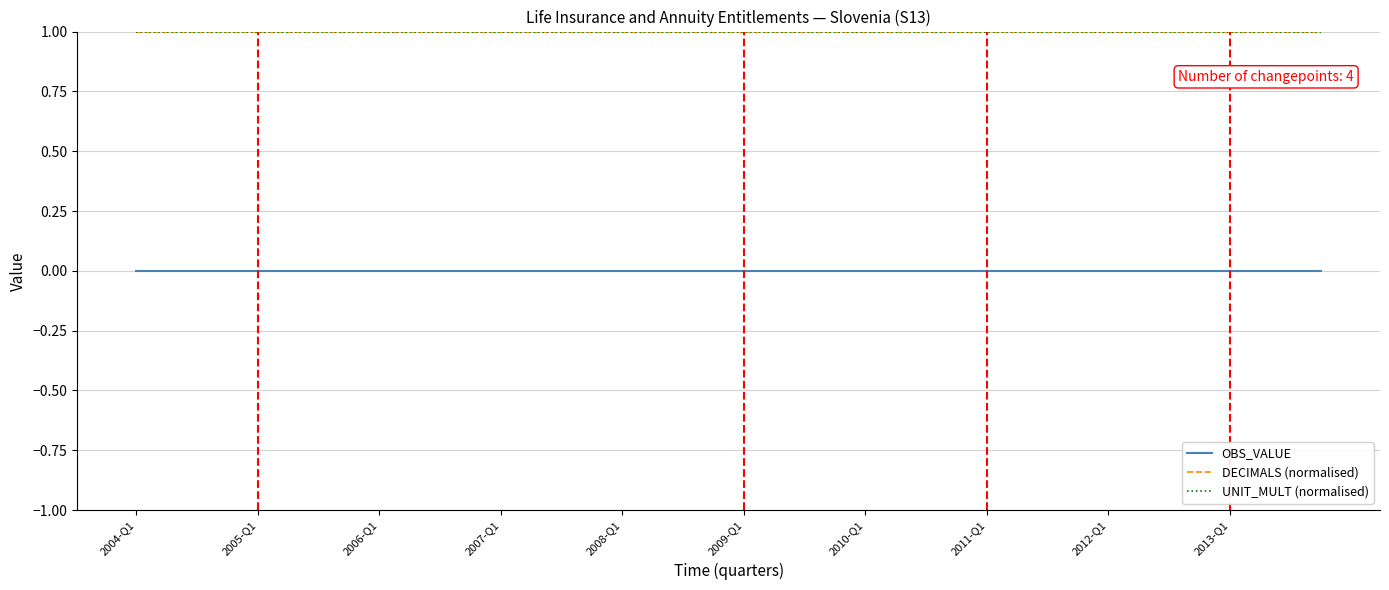

Is this an area chart (filled region under the line)?

No